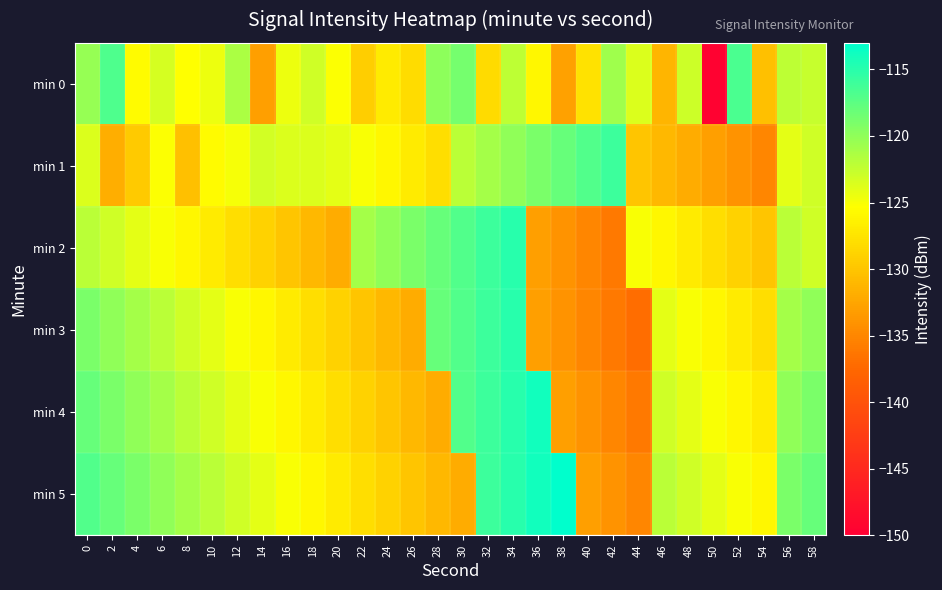

What is the maximum value shown in the chart?

-113.0